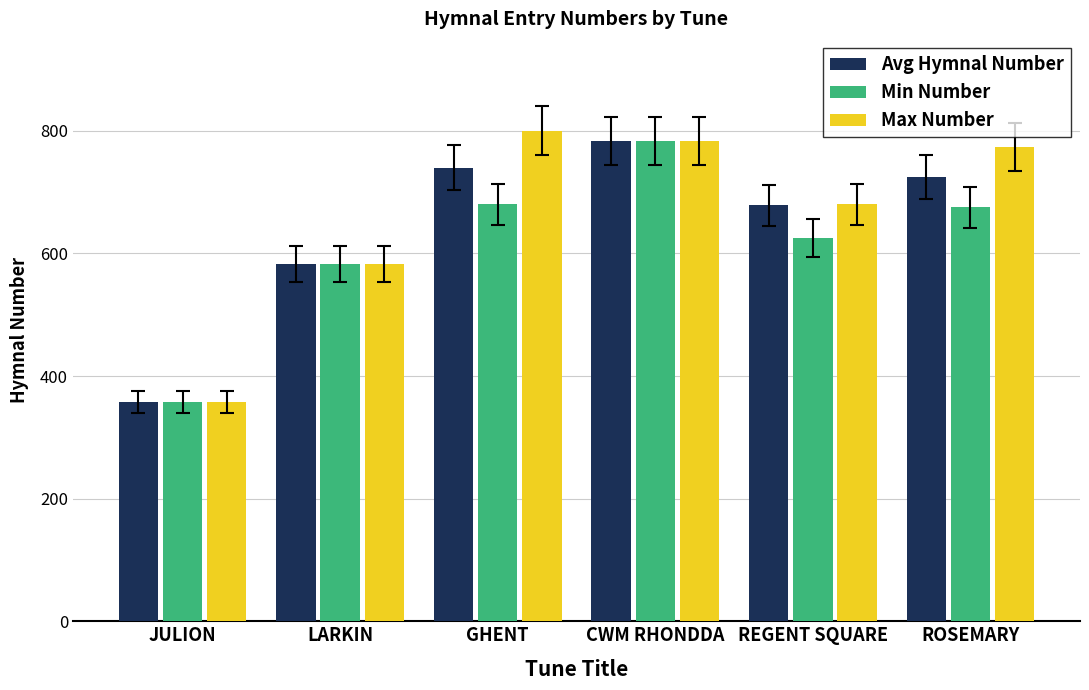

What is the difference between the Avg Hymnal Number values at JULION and REGENT SQUARE?

321.3